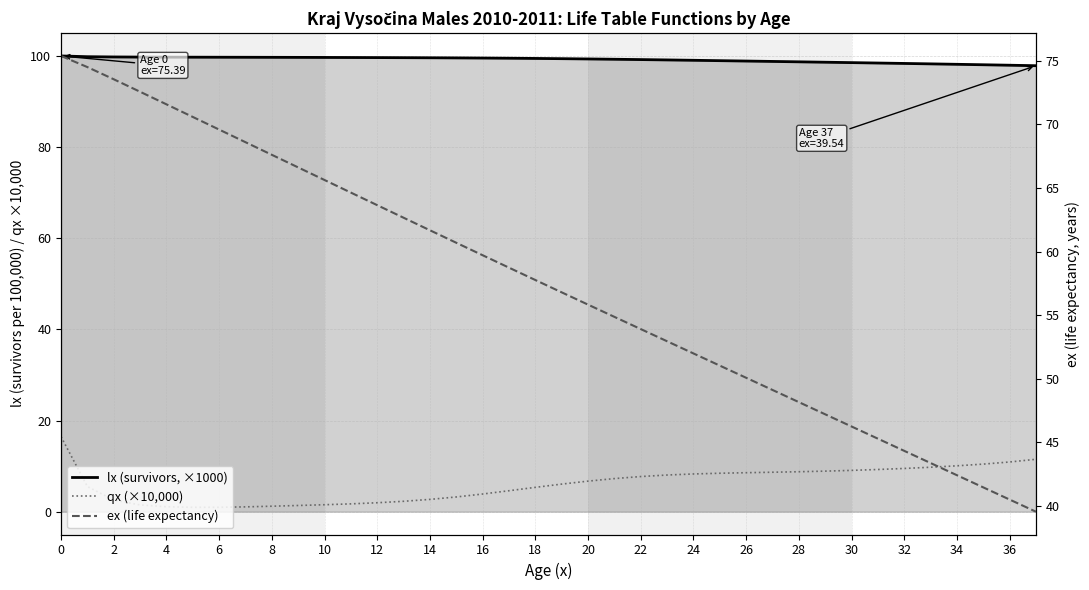

At 25, list the series in order from largest to smallest.

lx (survivors, ×1000), ex (life expectancy), qx (×10,000)